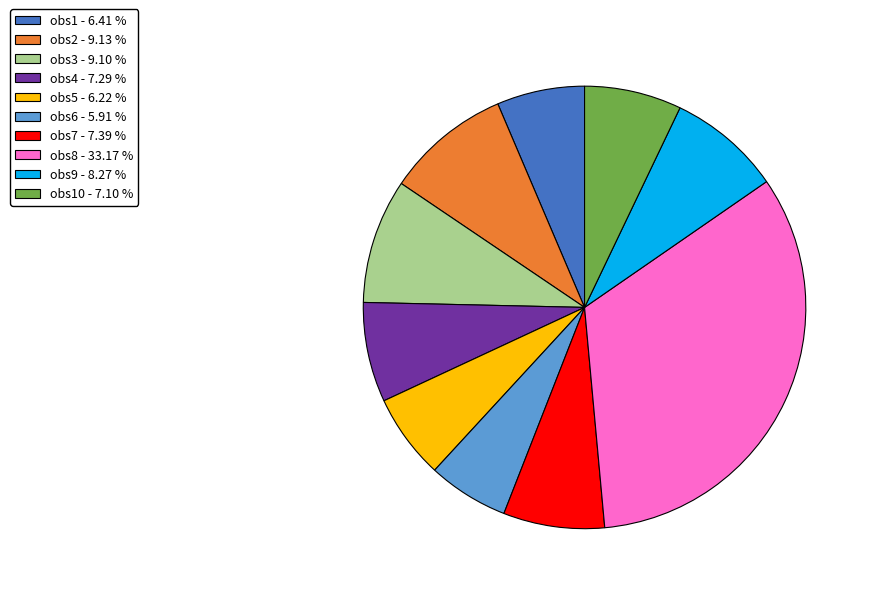

Is there any slice that represents more than half of the pie?

No